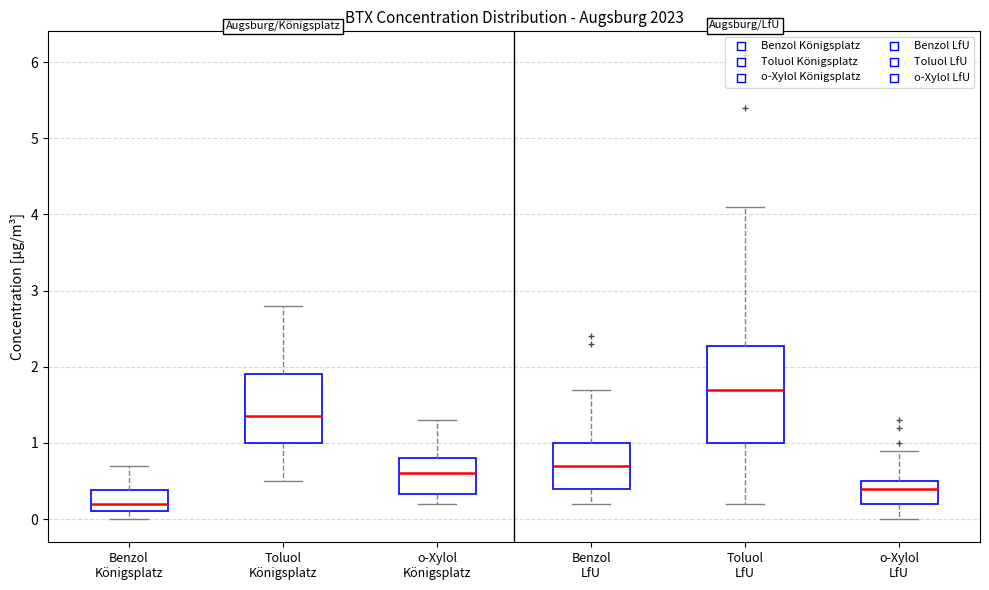

Comparing the boxes themselves (not the whiskers), which one is the tallest?

Toluol LfU